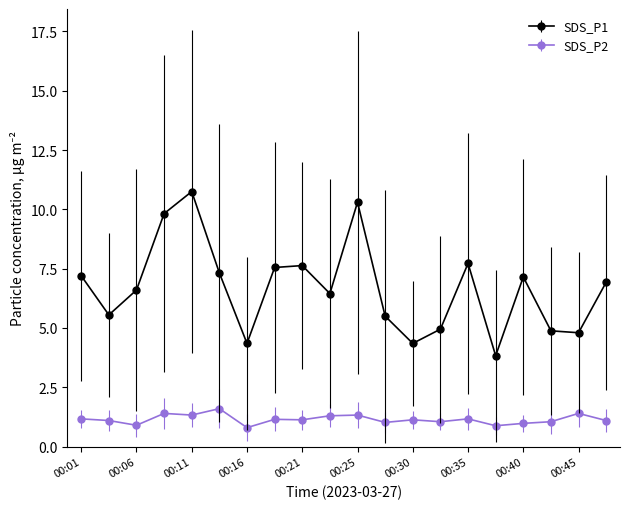

Rank the series by their average value, from lowest to highest.

SDS_P2, SDS_P1